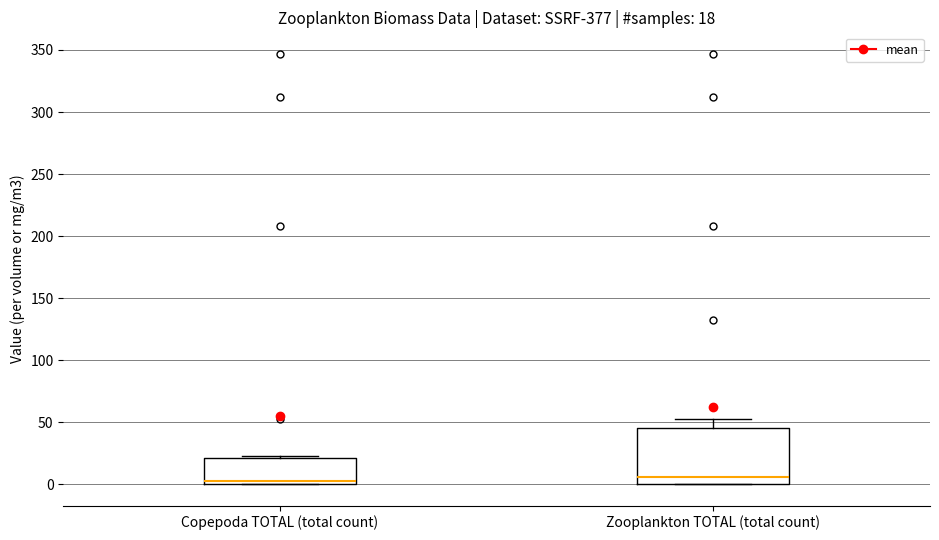

Which box is the tallest, from its lower edge to its upper edge?

Zooplankton TOTAL (total count)